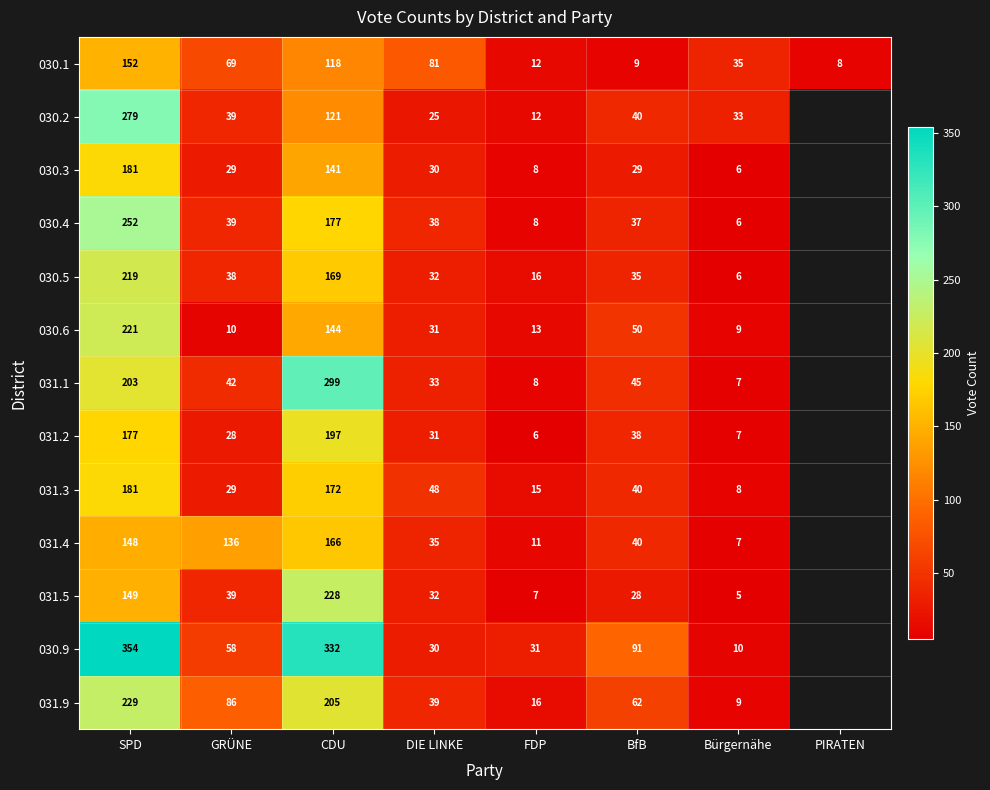

What is the sum of the 031.1 values at BfB and DIE LINKE?

78